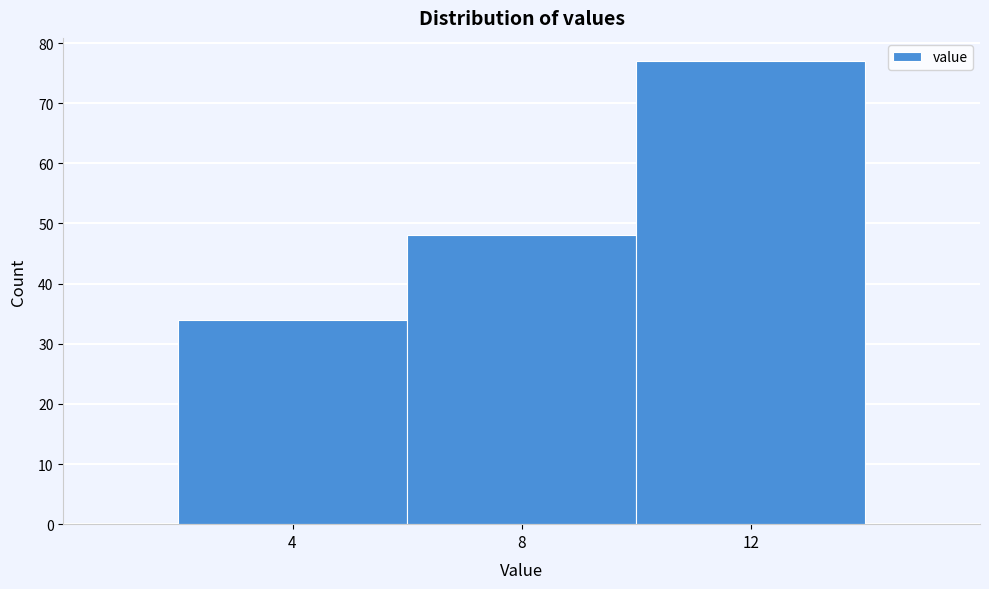

What is the height of the bar covering 10 to 14 on the x-axis? The values are not printed on the chart, so give them approximately, as read against the axis.

77